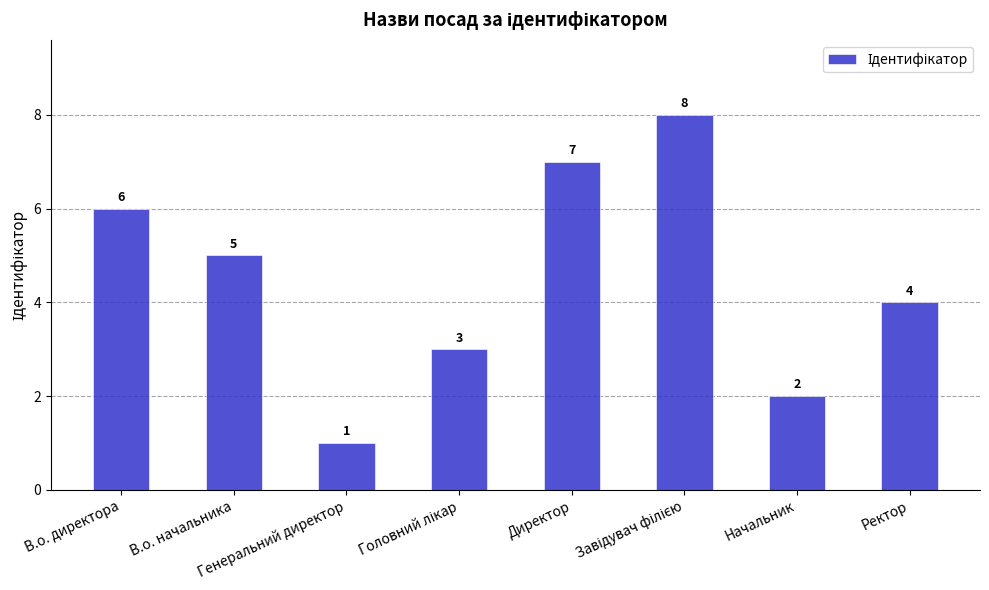

Does the chart contain stacked bars?

No